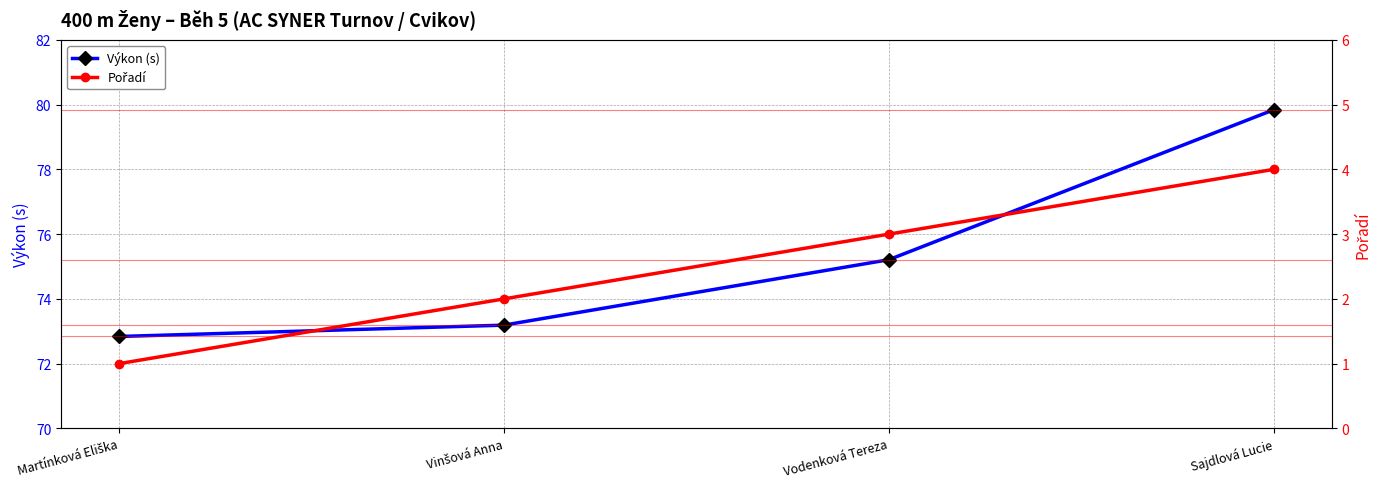

What is the value of the Pořadí point at the 3rd from the left?

3.0